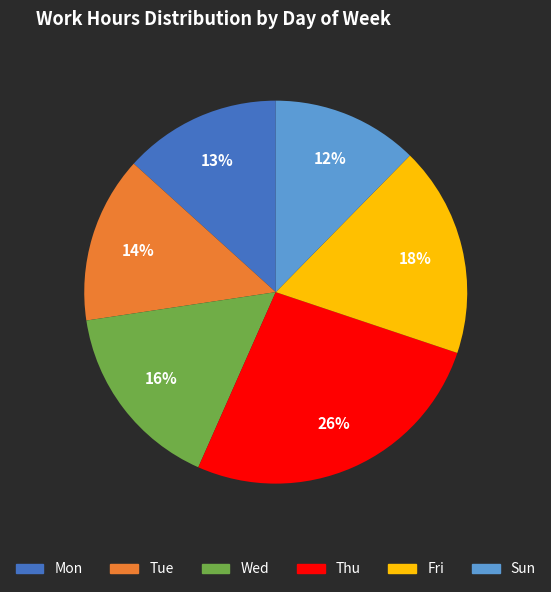

True or false: Sun accounts for 21% of the total.

False